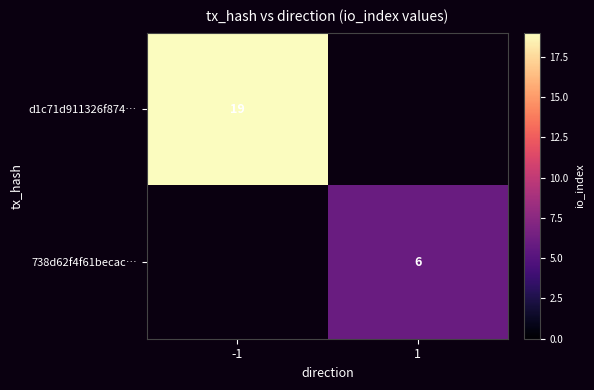

Is the value of d1c71d911326f874… at -1 greater than the value of 738d62f4f61becac… at 1?

Yes